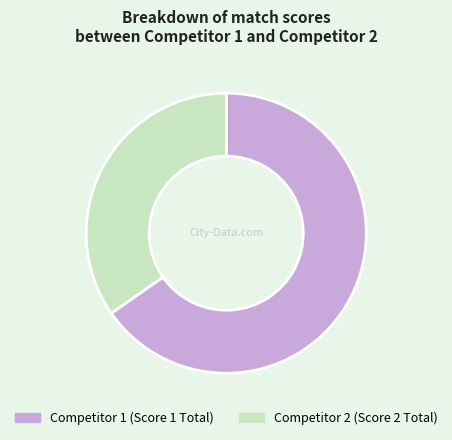

How many segments does this pie chart have?

2